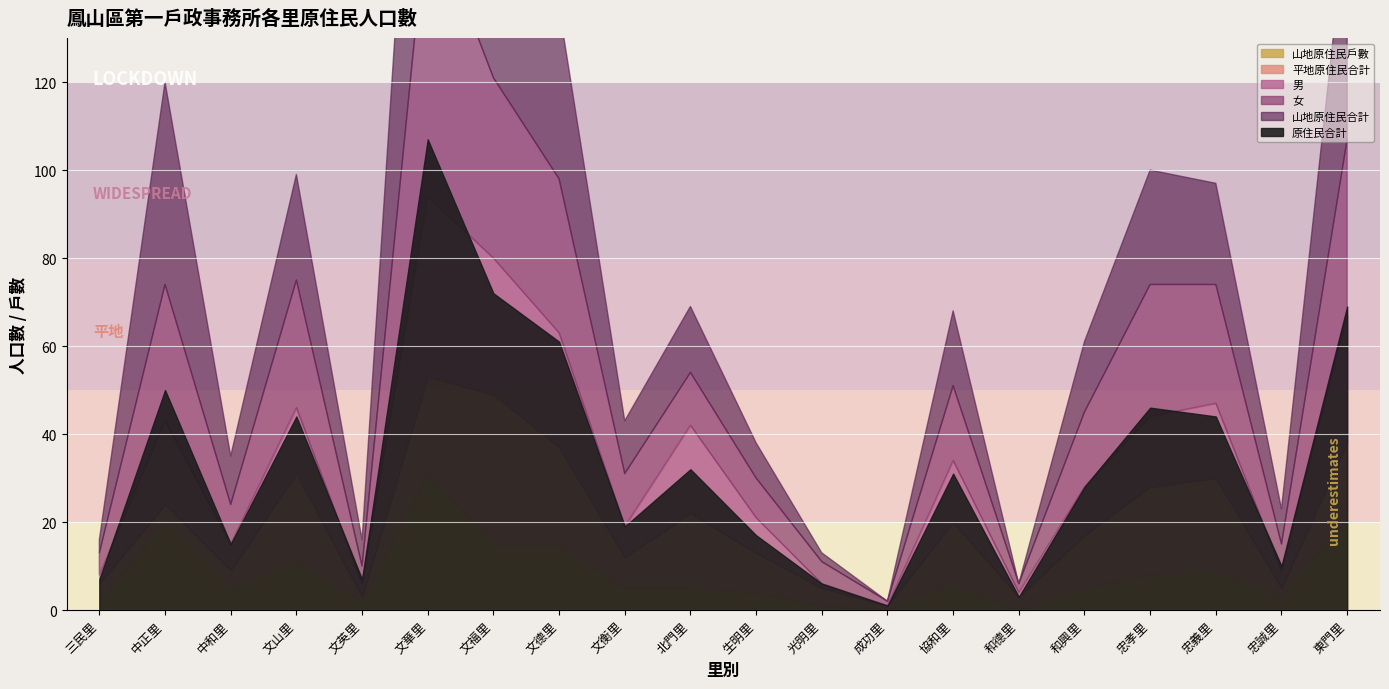

True or false: 山地原住民戶數 has more than 2 interior local peaks.

True